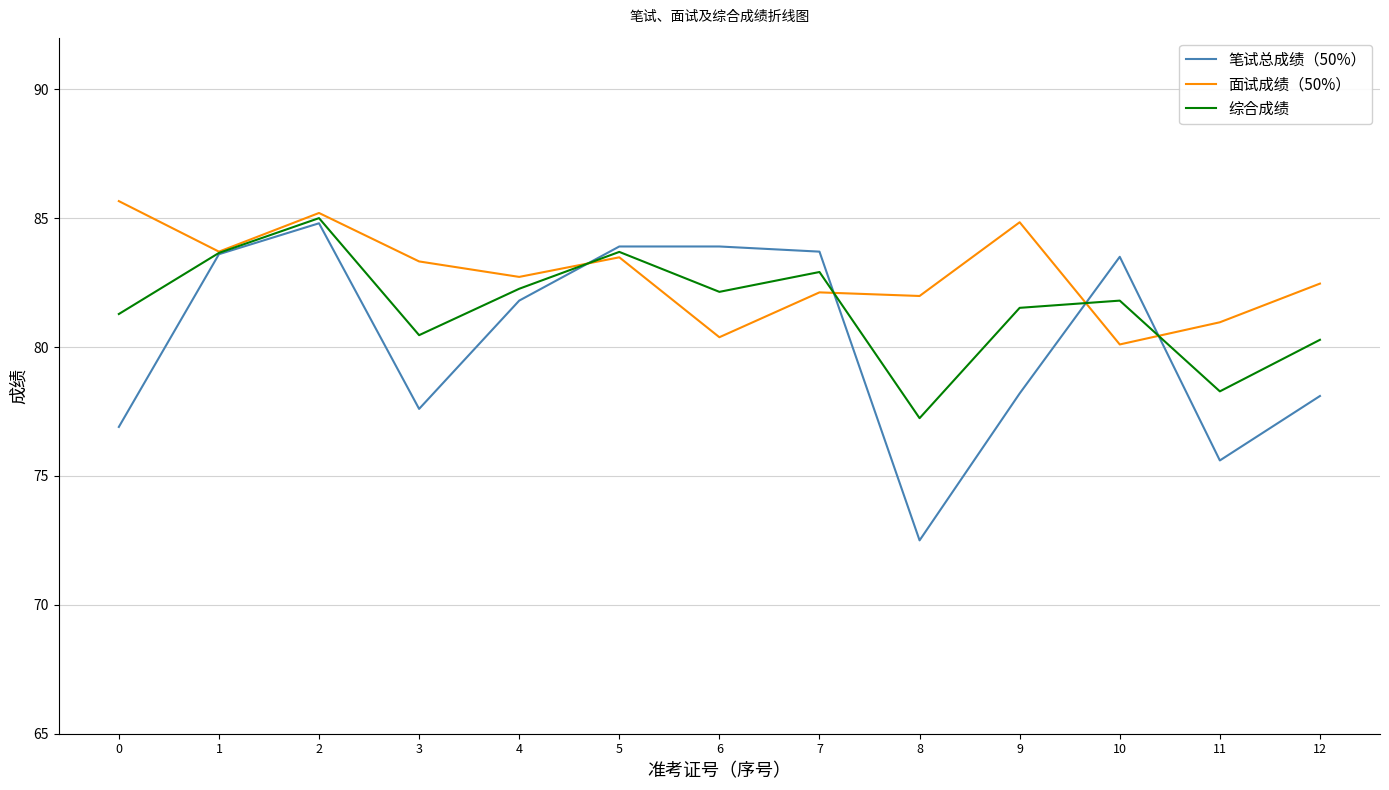

What is the lowest value of the 笔试总成绩（50%） series?

72.5